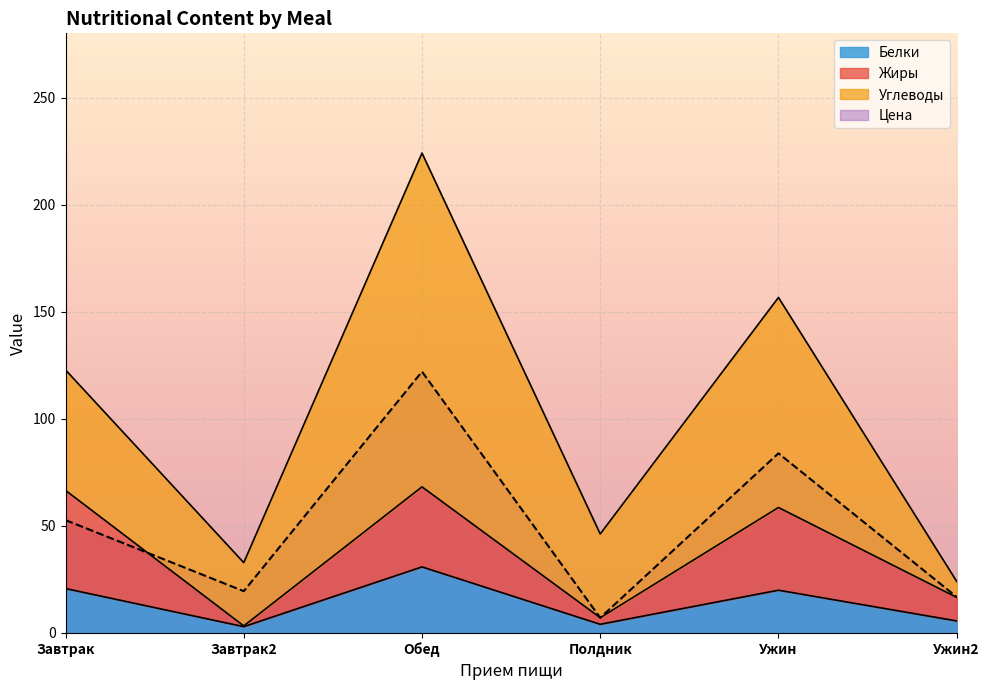

How many values in the Цена series exceed 52?

3